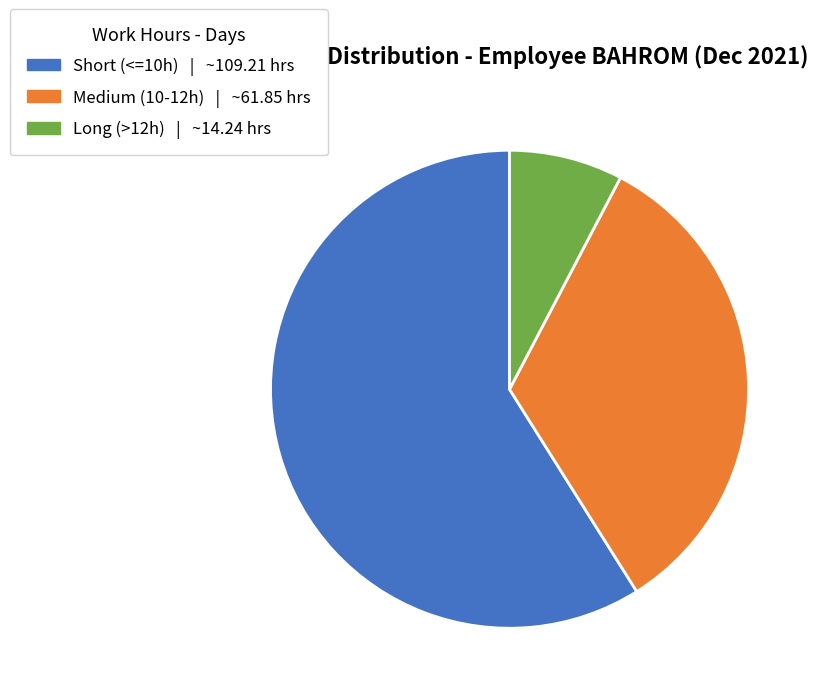

Is there a majority slice in this chart?

Yes